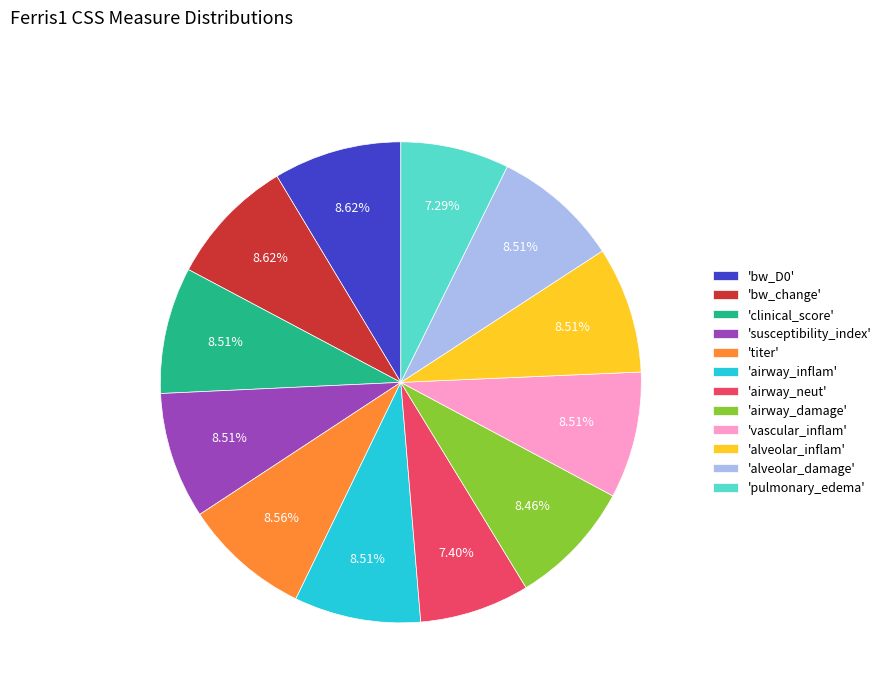

Does any single category account for the majority?

No